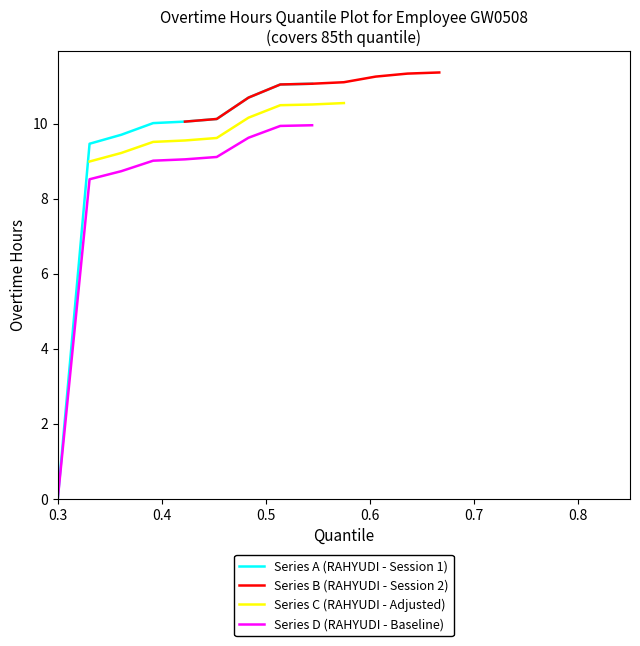

Reading right to left, list all the values displayed in this chart.

Series A (RAHYUDI - Session 1): 11.1	11.1	10.7	10.1	10.1	10.0	9.7	9.5	0.0
Series B (RAHYUDI - Session 2): 11.4	11.3	11.3	11.1	11.1	11.1	10.7	10.1	10.1
Series C (RAHYUDI - Adjusted): 10.6	10.5	10.5	10.2	9.6	9.6	9.5	9.2	9.0
Series D (RAHYUDI - Baseline): 10.0	9.9	9.6	9.1	9.1	9.0	8.7	8.5	0.0